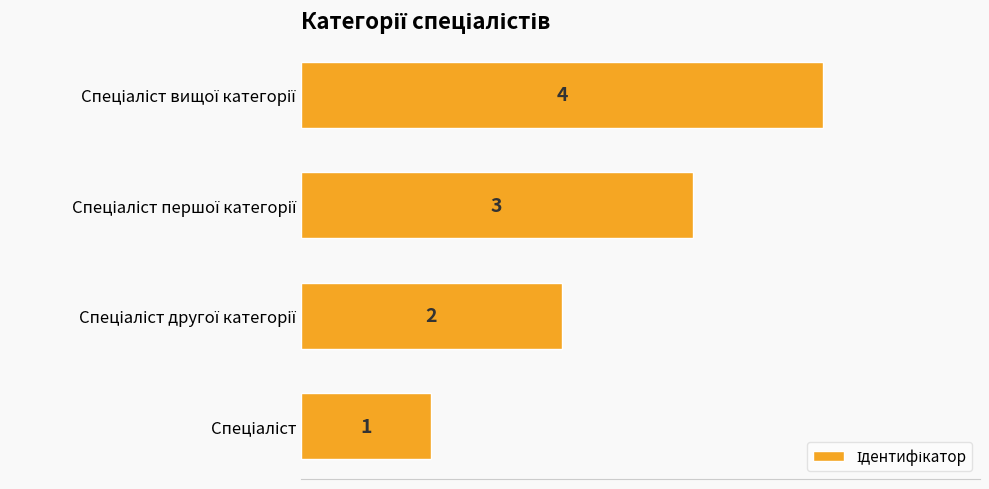

What is the sum of all values?

10